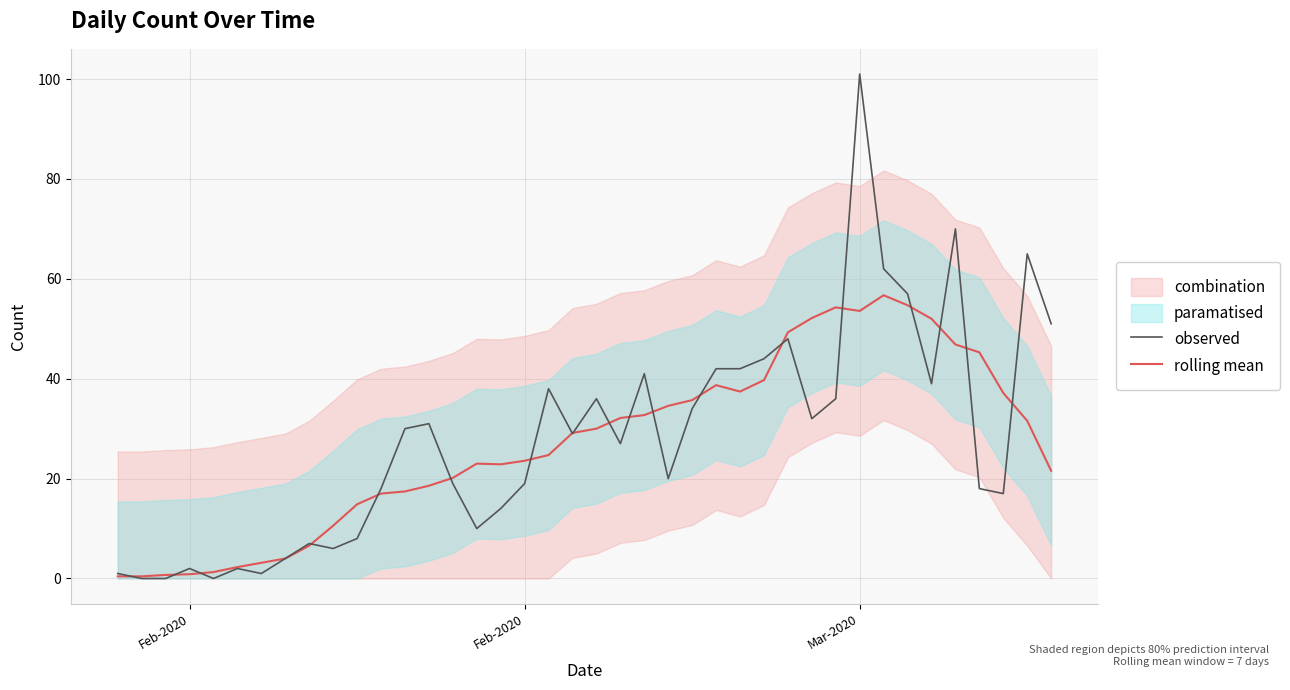

What is the difference between the maximum and minimum values in the rolling mean series?

56.3